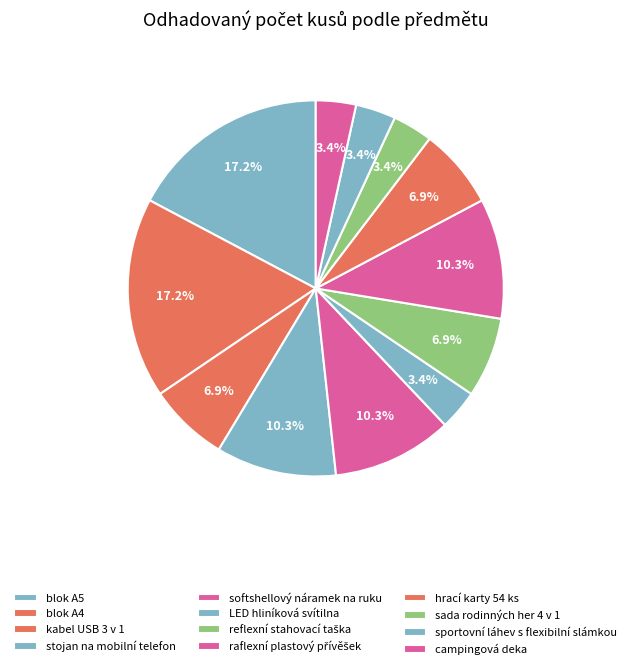

Rank the categories by value from highest to lowest.

blok A5, blok A4, stojan na mobilní telefon, softshellový náramek na ruku, raflexní plastový přívěšek, kabel USB 3 v 1, reflexní stahovací taška, hrací karty 54 ks, LED hliníková svítilna, sada rodinných her 4 v 1, sportovní láhev s flexibilní slámkou, campingová deka